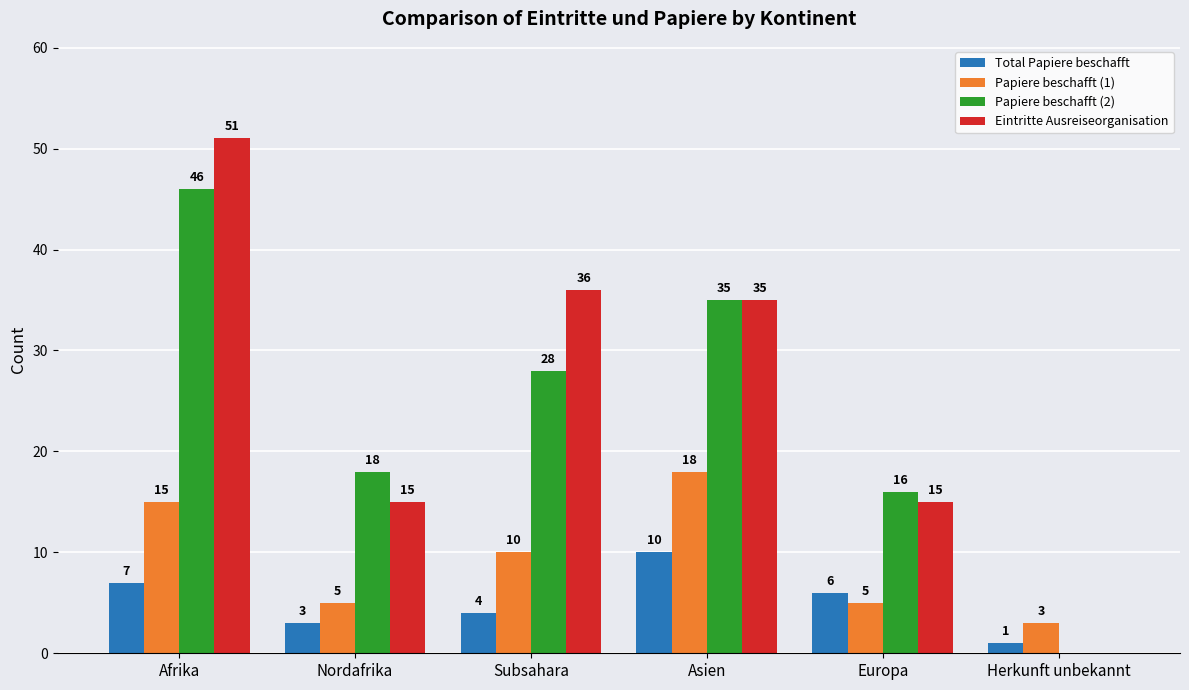

Which series has the largest total across all categories?

Eintritte Ausreiseorganisation